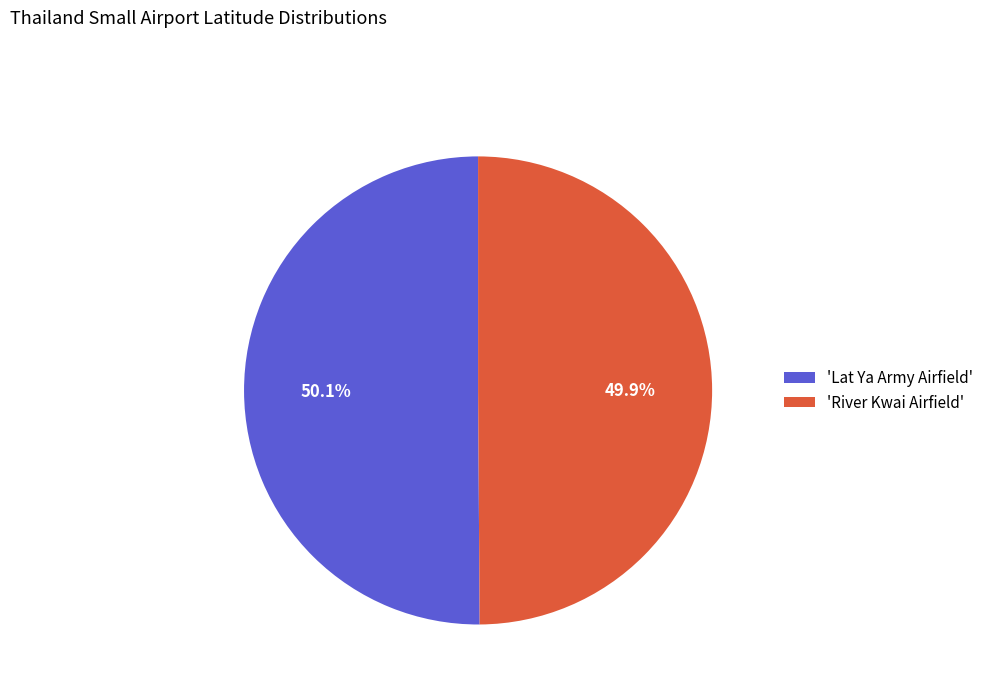

Approximately how many times larger is the value at 'Lat Ya Army Airfield' compared to 'River Kwai Airfield'?

1.0